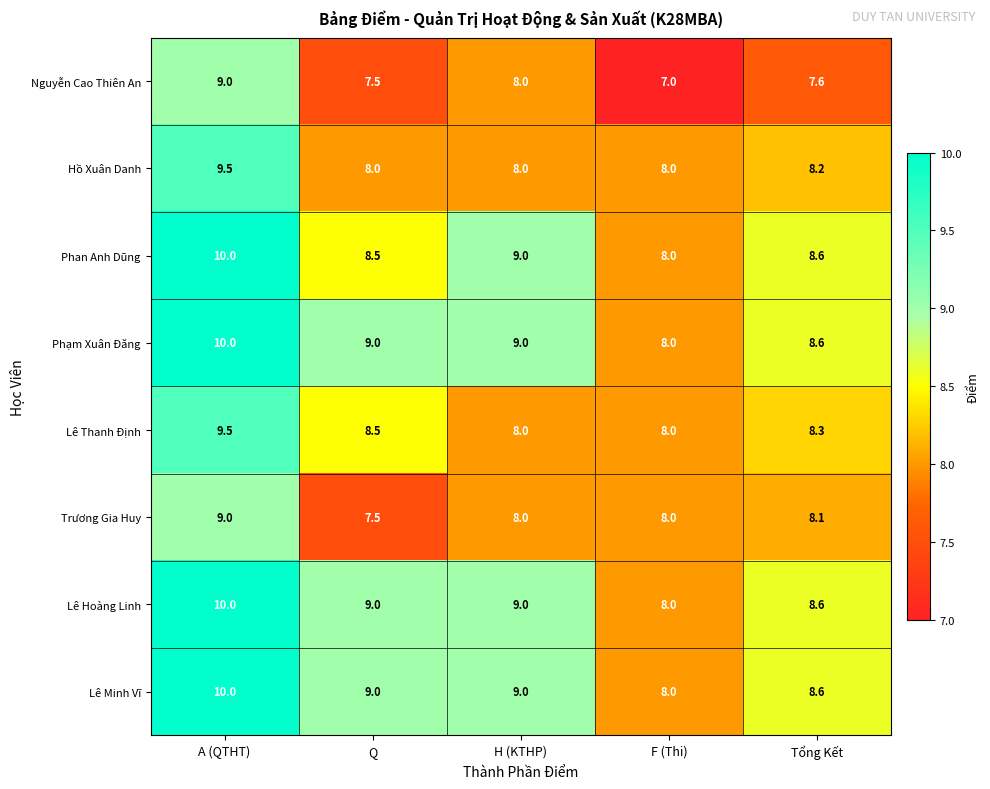

Is it true that Nguyễn Cao Thiên An equals 10.7 at Tổng Kết?

False